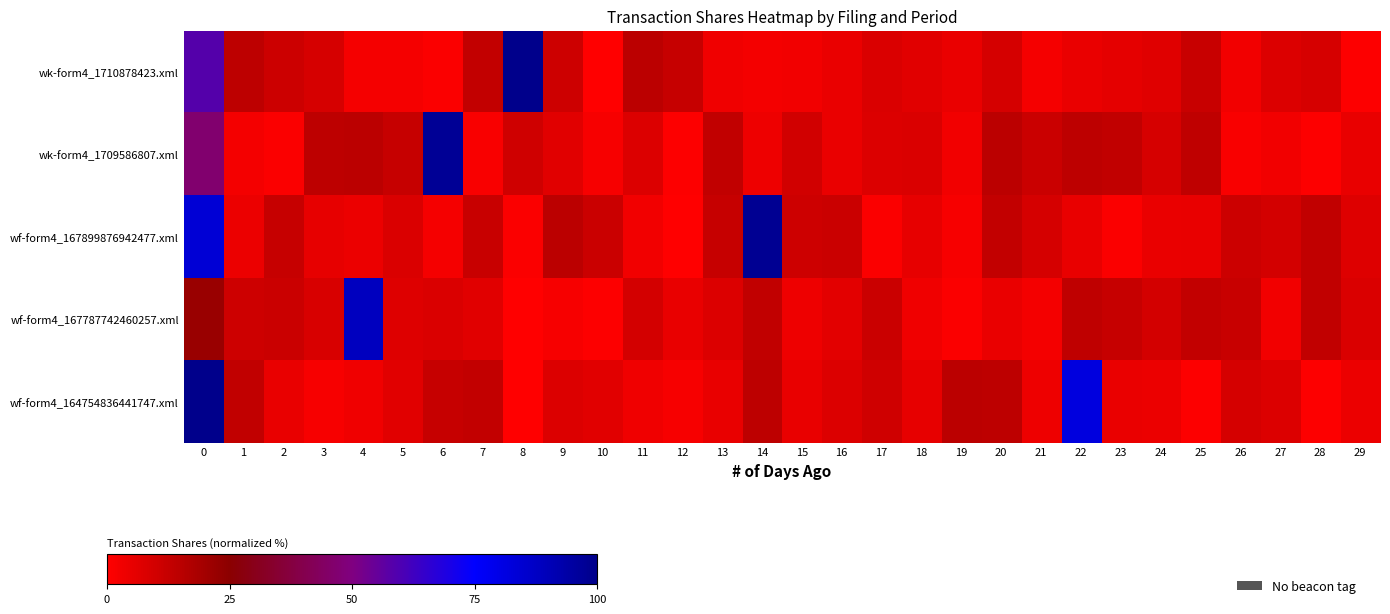

At which category does the chart reach its peak across all series?

8